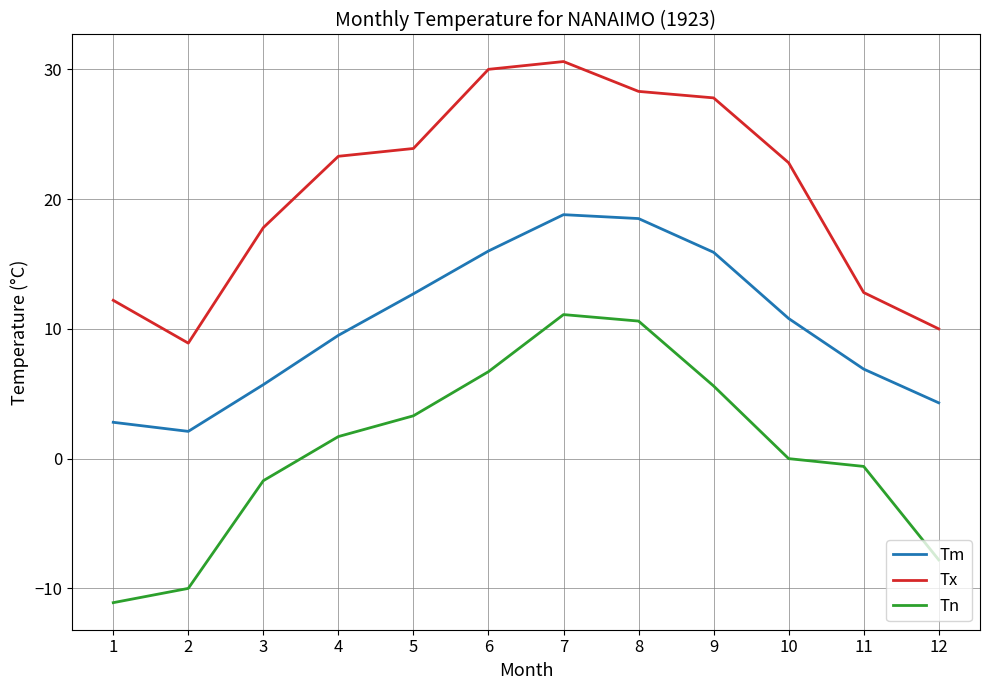

What is the total value across all series at 3?

21.8